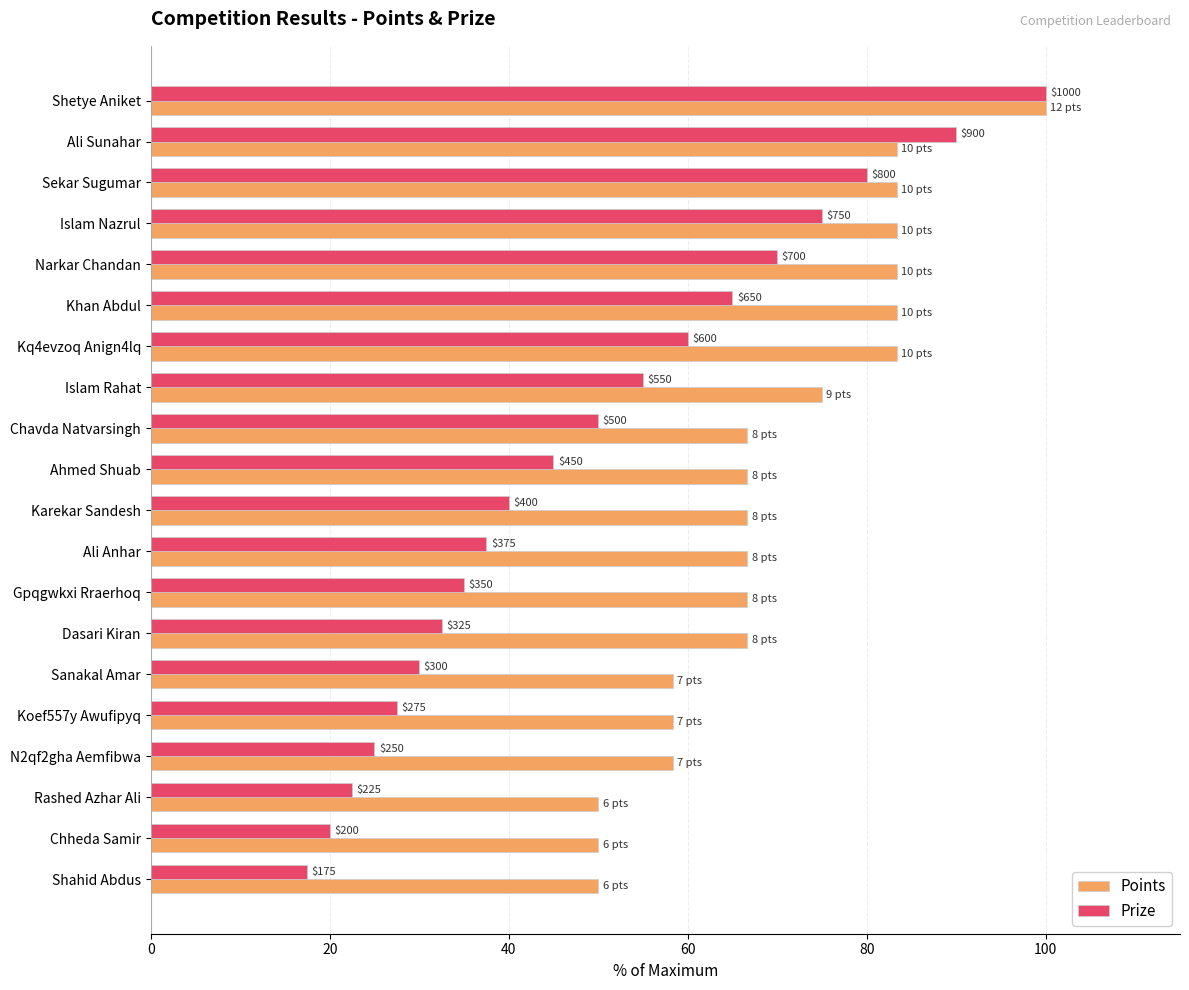

Reading right to left, extract all data points from this chart.

Points: 50.0	50.0	50.0	58.3	58.3	58.3	66.7	66.7	66.7	66.7	66.7	66.7	75.0	83.3	83.3	83.3	83.3	83.3	83.3	100.0
Prize: 17.5	20.0	22.5	25.0	27.5	30.0	32.5	35.0	37.5	40.0	45.0	50.0	55.0	60.0	65.0	70.0	75.0	80.0	90.0	100.0